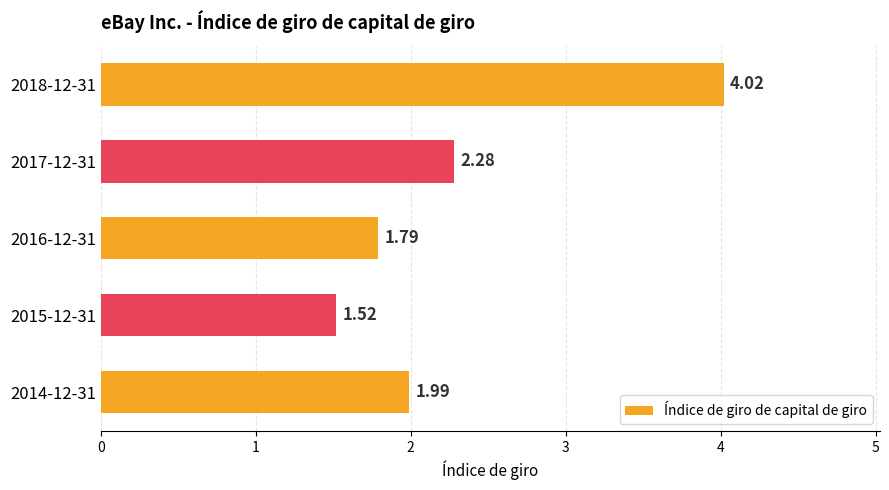

List the labels in order of value, largest first.

2018-12-31, 2017-12-31, 2014-12-31, 2016-12-31, 2015-12-31